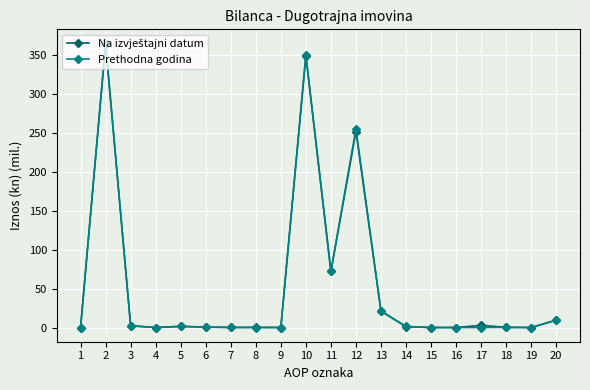

What is the value of the Prethodna godina point at the 2nd from the left?

364.6